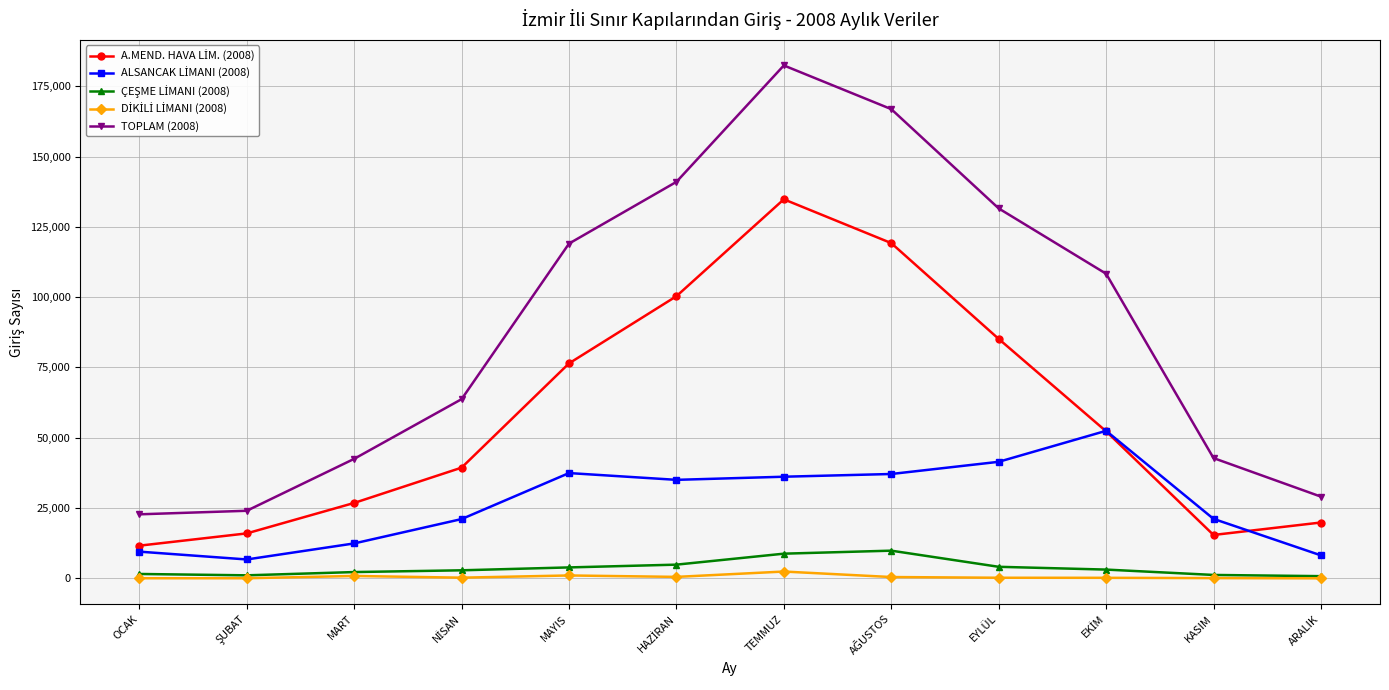

Is this an area chart (filled region under the line)?

No